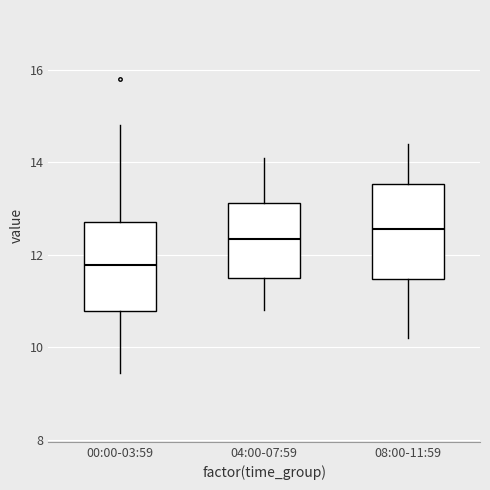

Where does the median line of the box for 00:00-03:59 sit on the y-axis? The values are not printed on the chart, so give them approximately, as read against the axis.

11.8